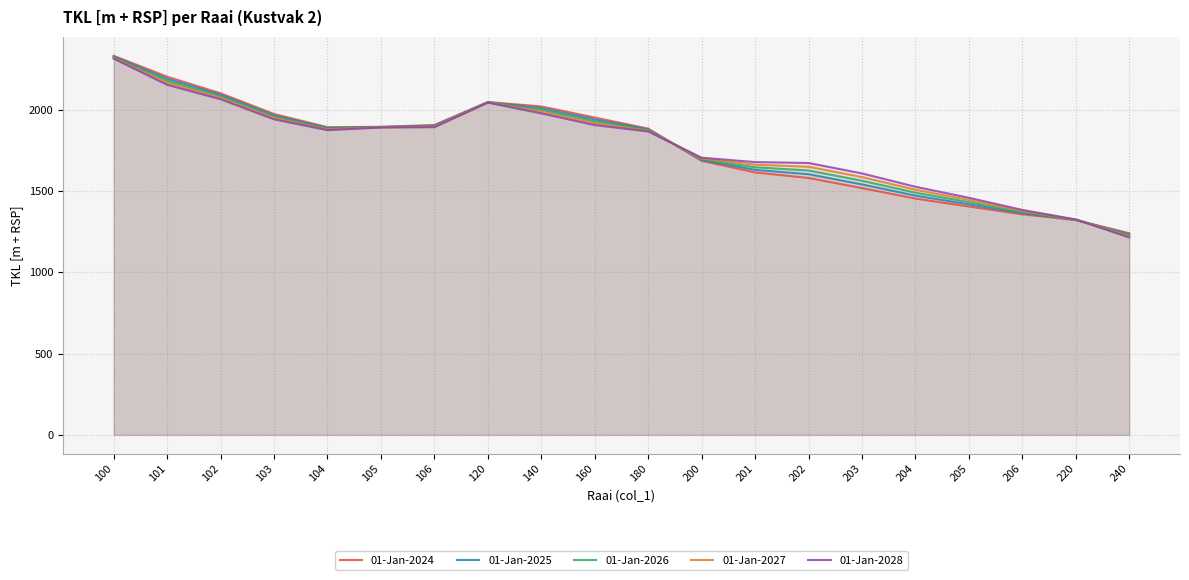

What value does the 01-Jan-2027 series have at 101?

2165.9